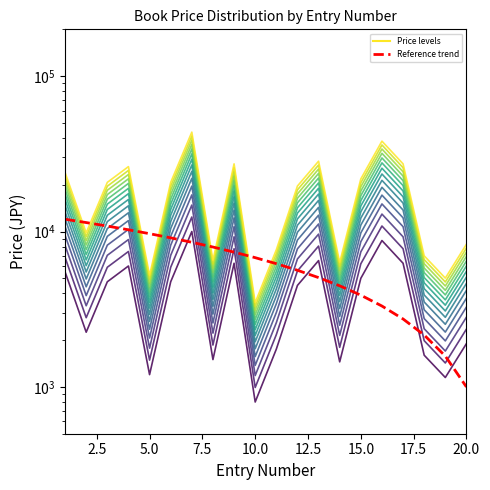

What is the sum of the 11000 values at 11 and 6?

6500.0